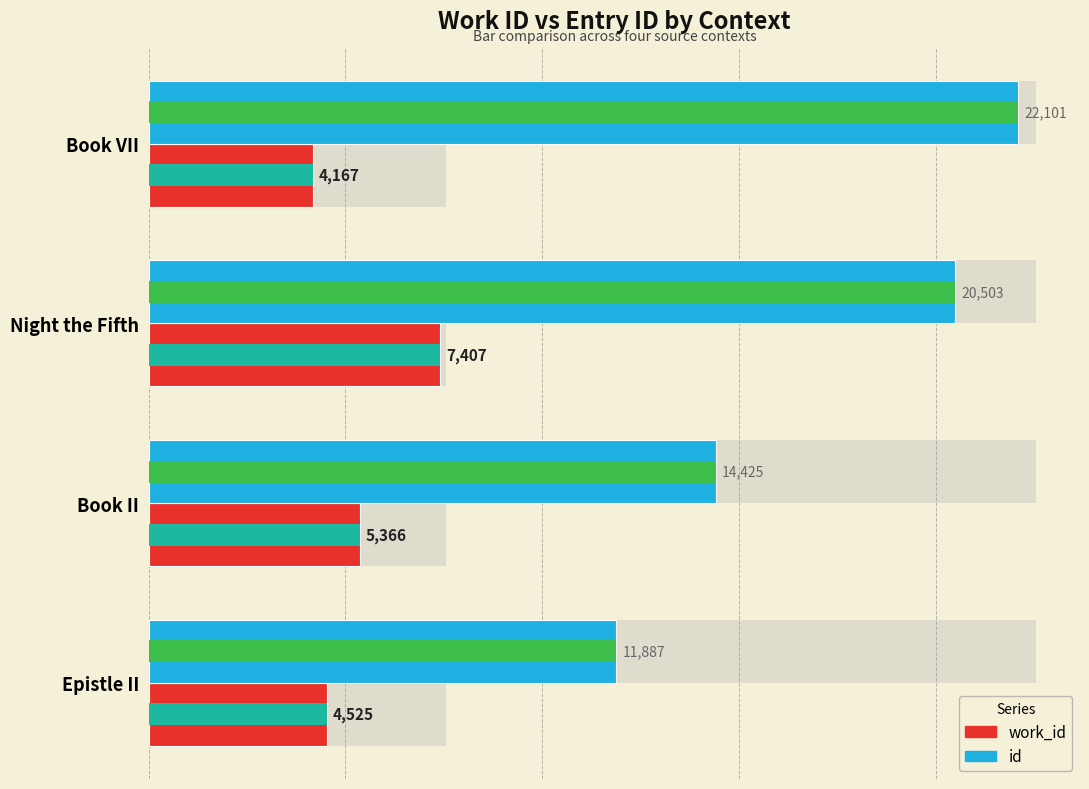

At which category is the sum across all series the highest?

Night the Fifth